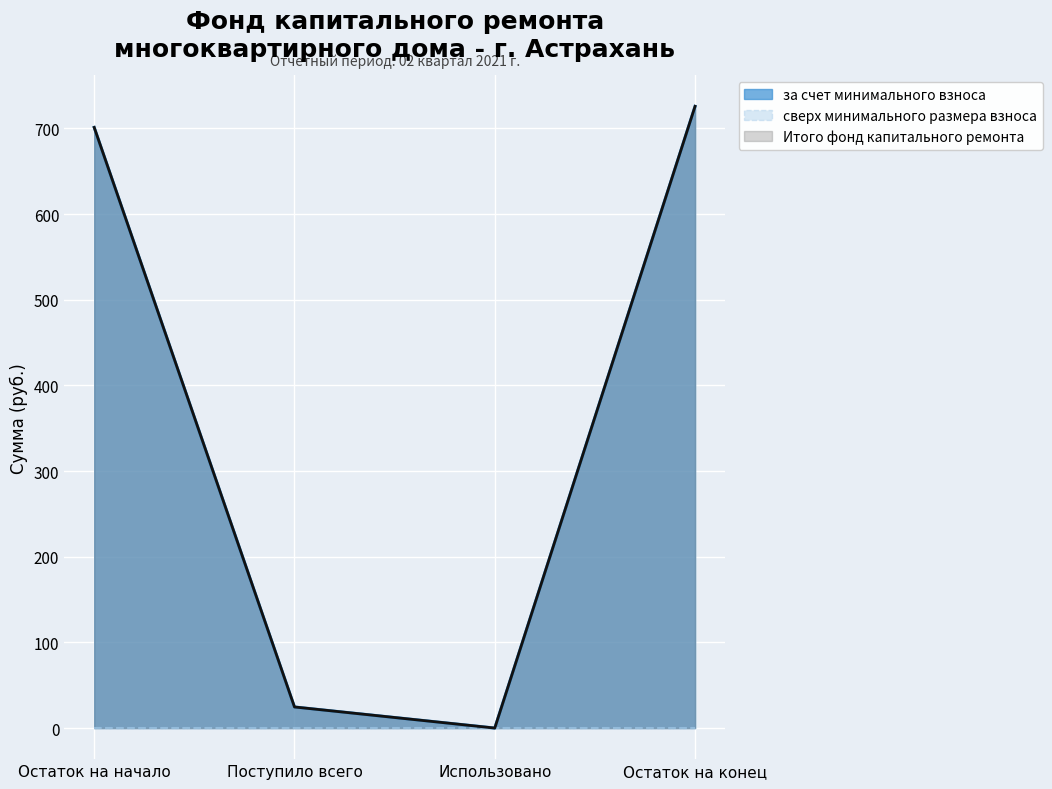

The value of за счет минимального взноса at Поступило всего is 7.9. True or false?

False